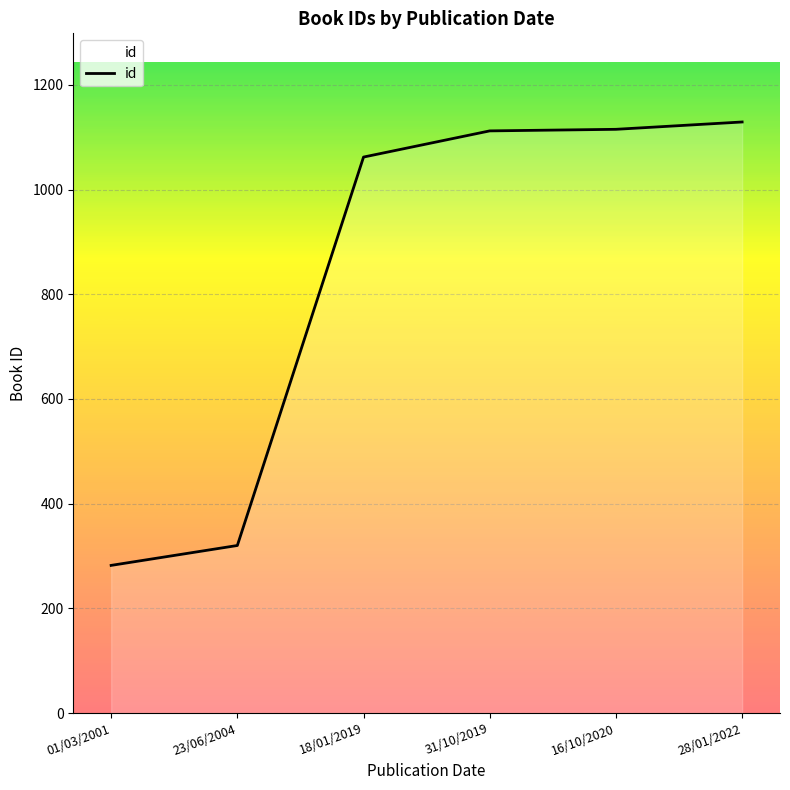

What is the average value?

837